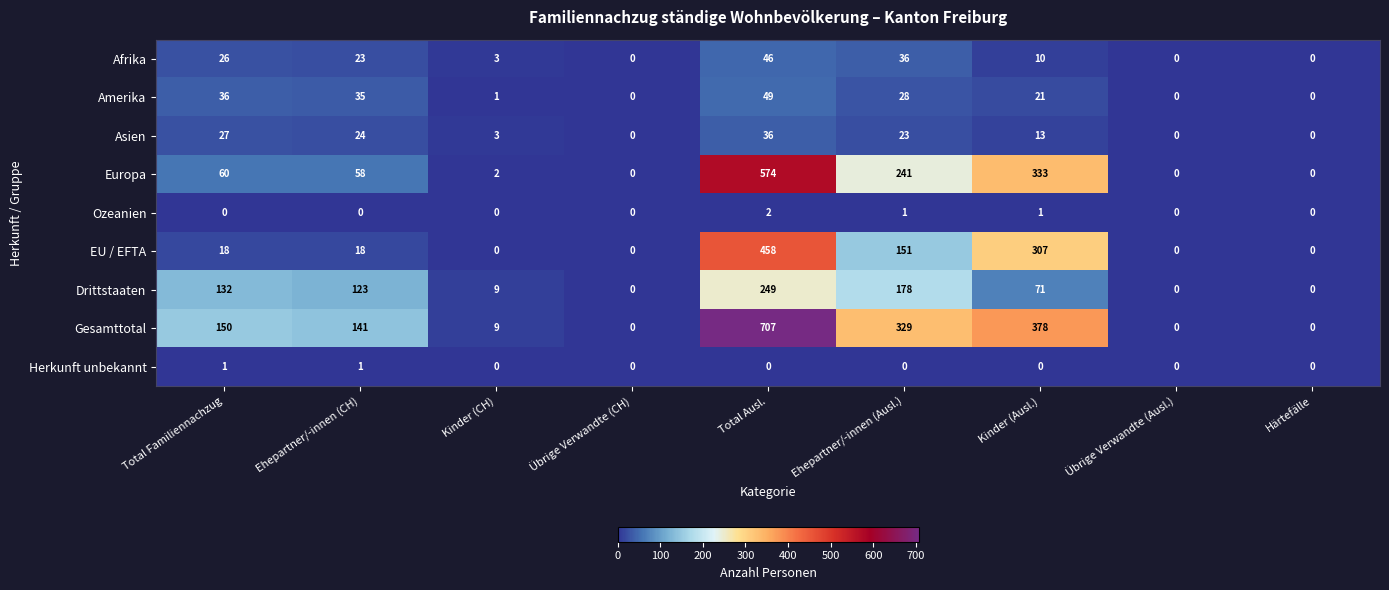

What is the greatest value displayed?

707